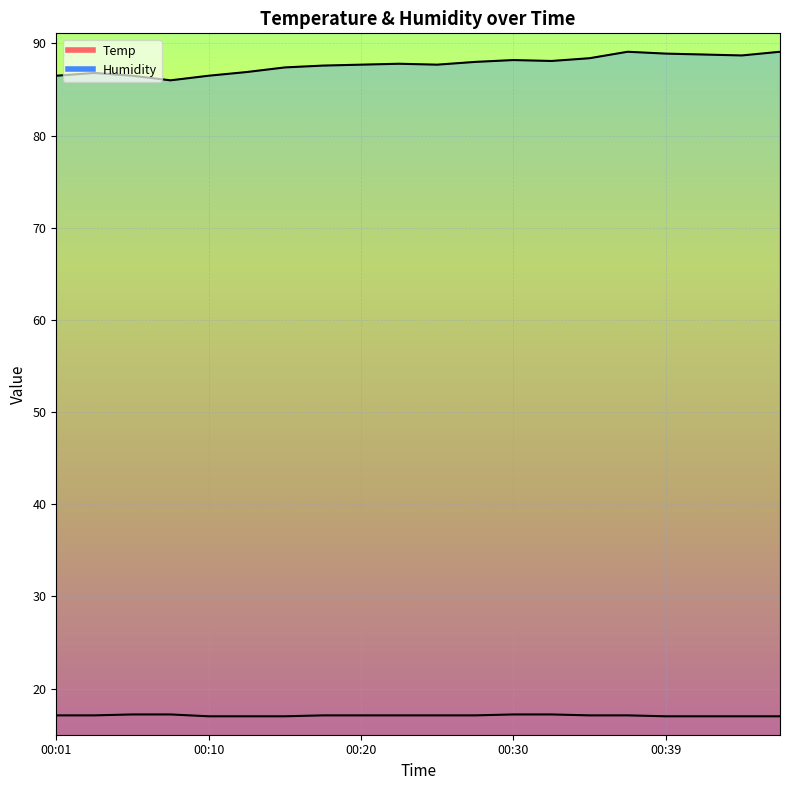

Which series has the widest spread of values?

Humidity